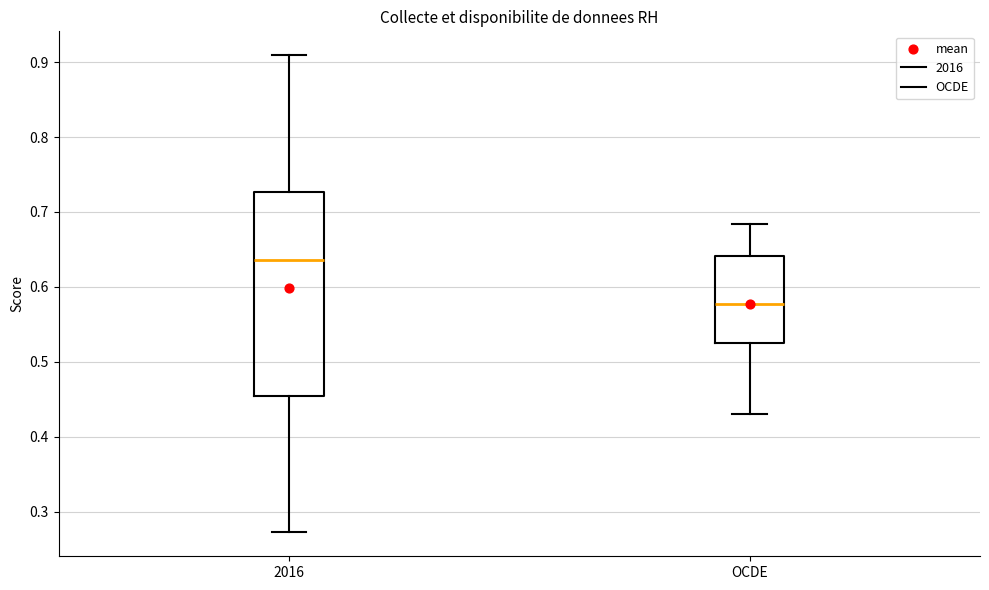

Which box's median line is the highest?

2016